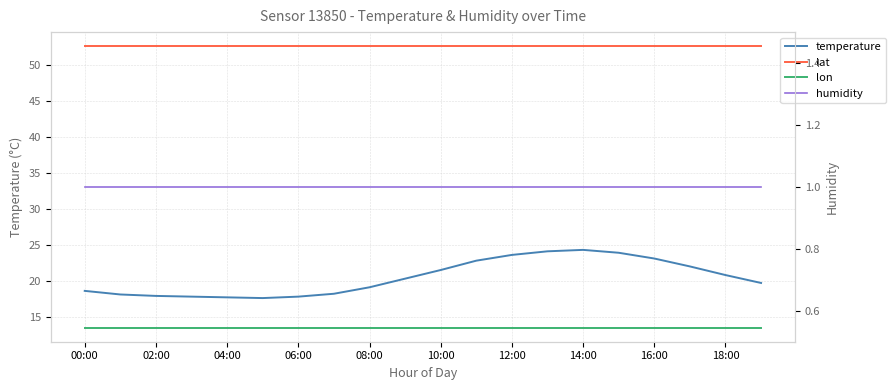

List the series in order of their peak value, lowest first.

humidity, lon, temperature, lat